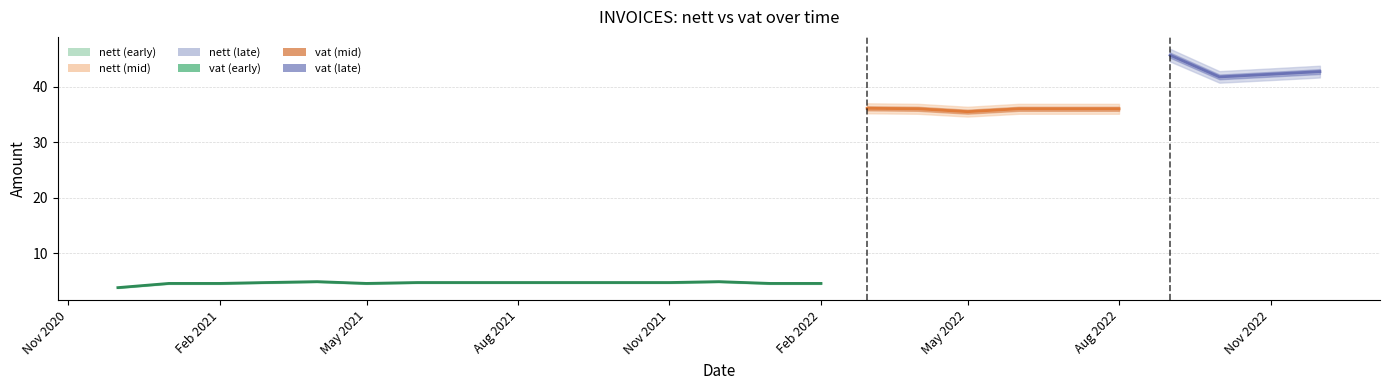

What are all the series names shown in the legend?

nett, vat